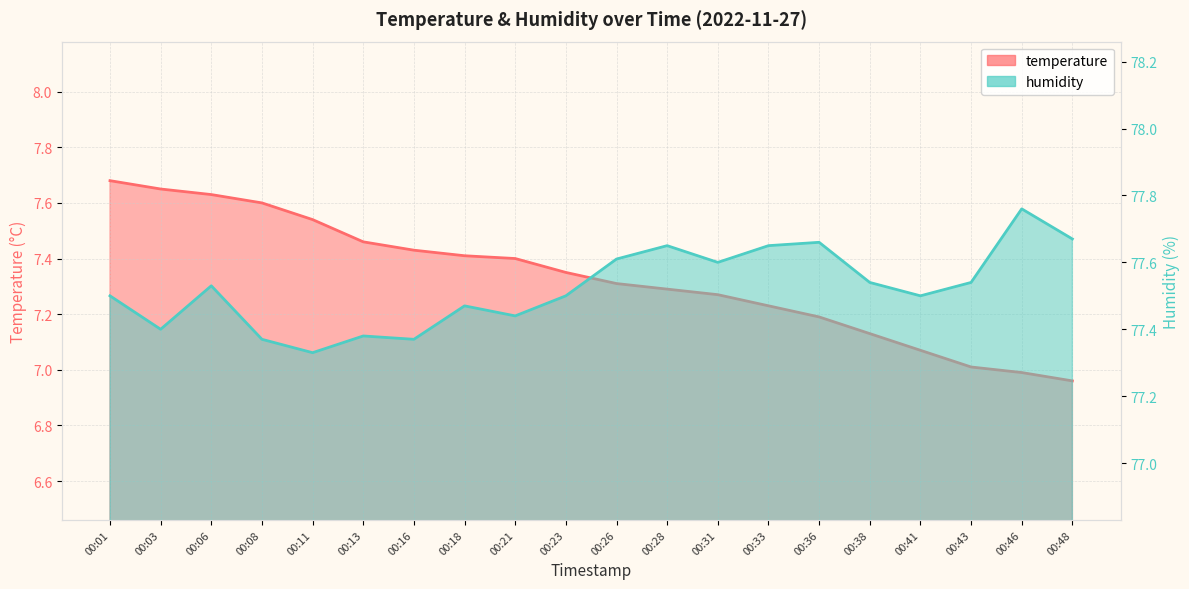

What is the minimum value shown in the chart?

7.0